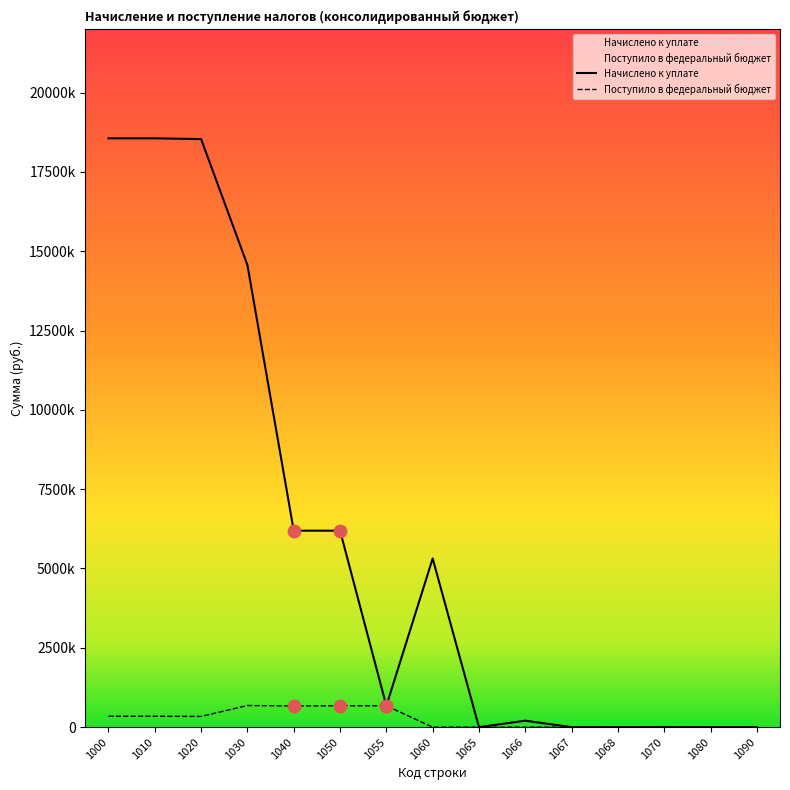

What are all the series names shown in the legend?

Начислено к уплате, Поступило в федеральный бюджет